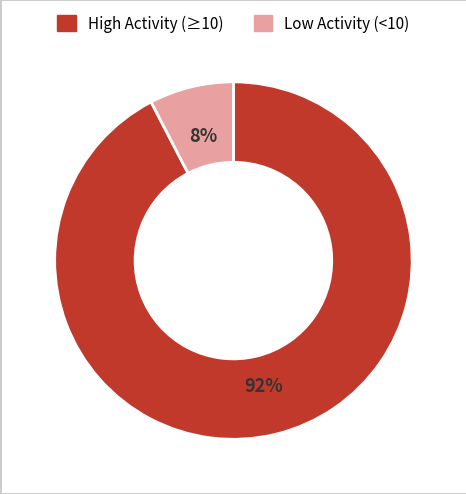

To the nearest percent, what is the average slice percentage?

50%